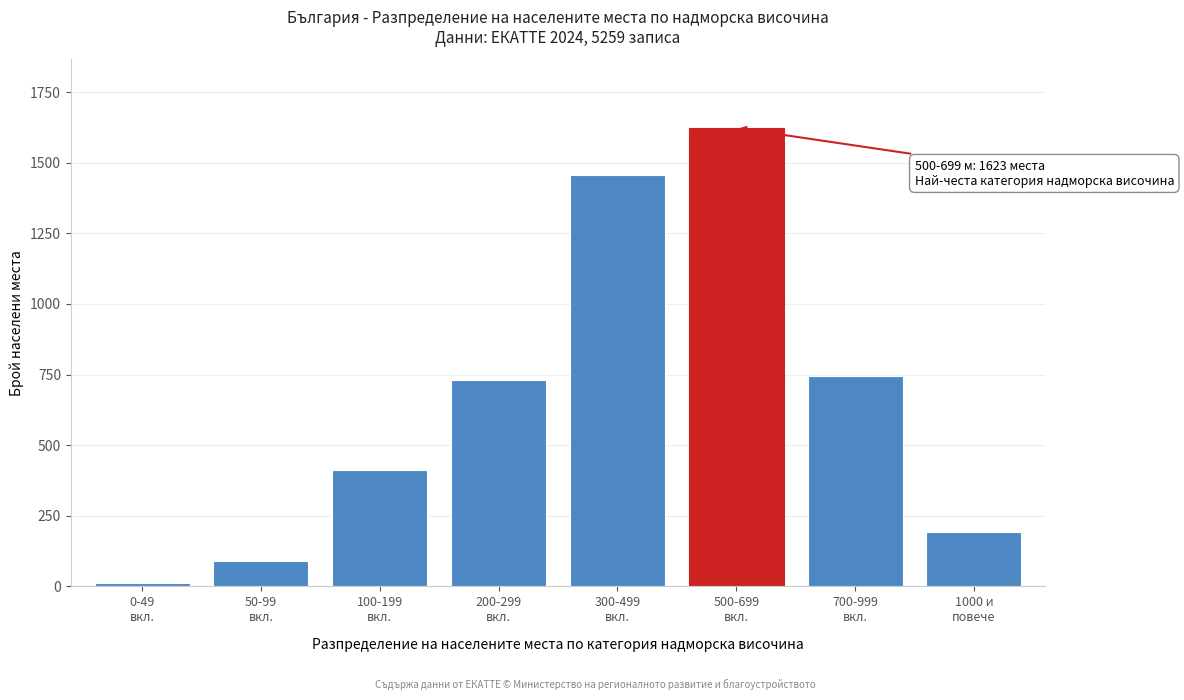

Reading left to right, list all the values displayed in this chart.

12	89	412	731	1456	1623	743	193